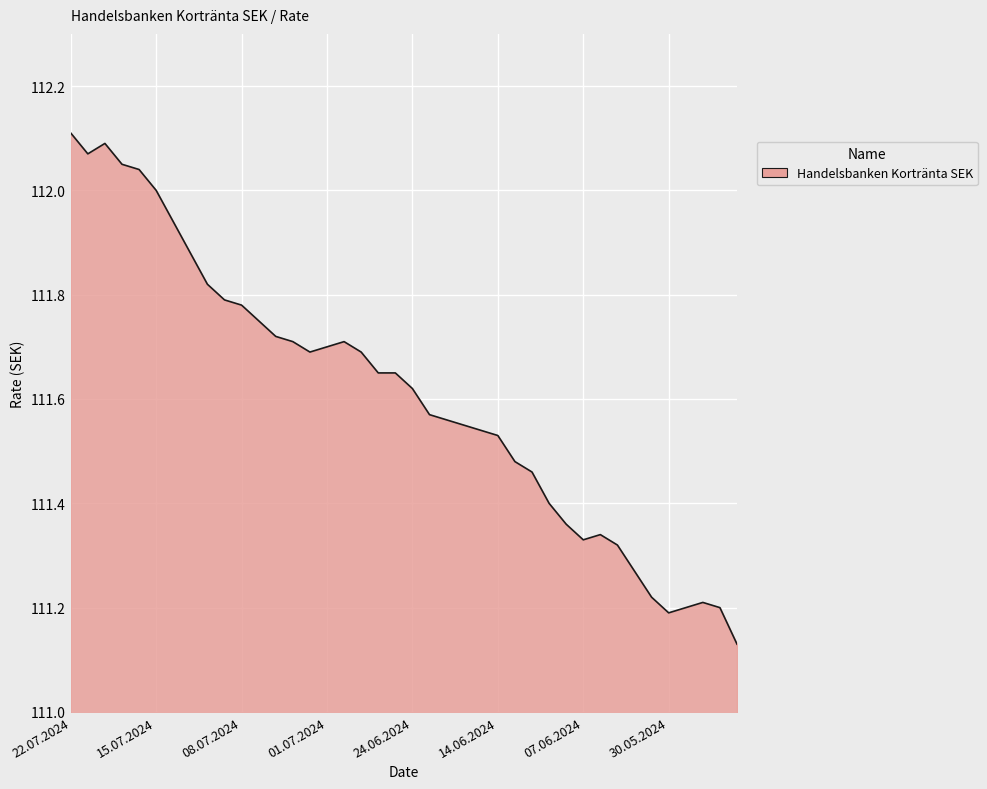

What is the difference between the maximum and minimum values?

1.0